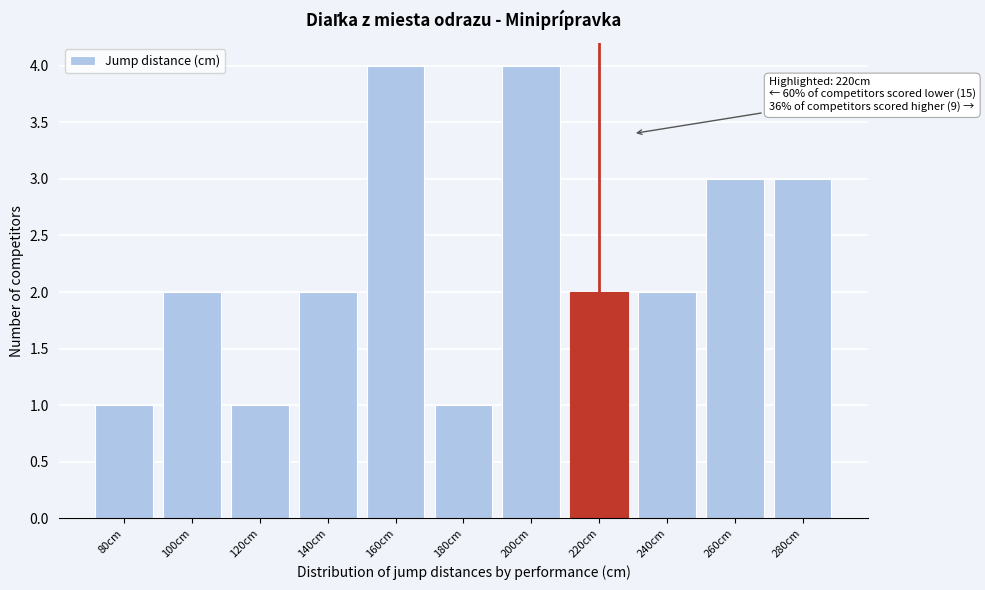

Reading right to left, extract all data points from this chart.

280cm=3	260cm=3	240cm=2	220cm=2	200cm=4	180cm=1	160cm=4	140cm=2	120cm=1	100cm=2	80cm=1